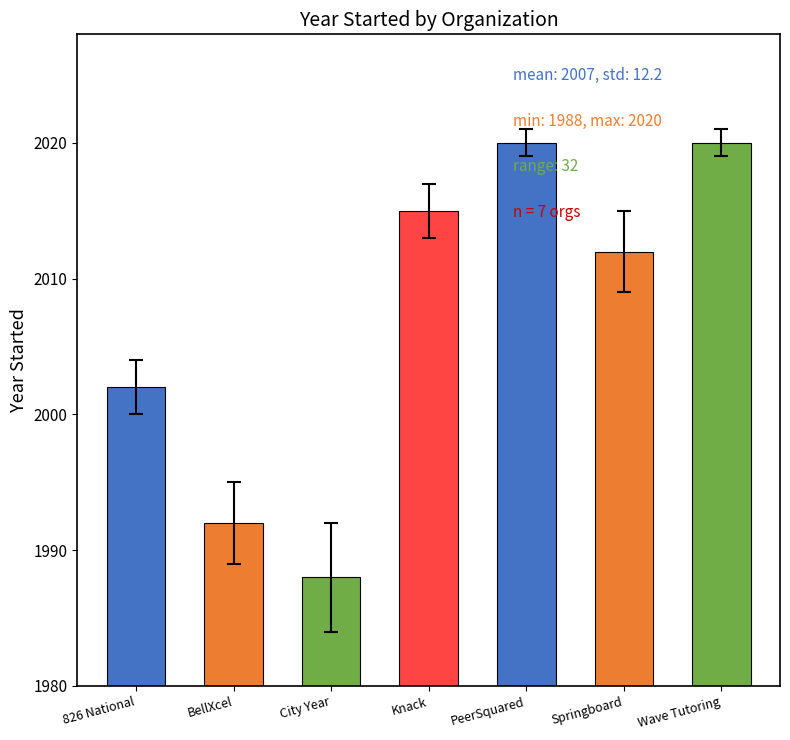

Where is the data nearest to the value 2001?

826 National